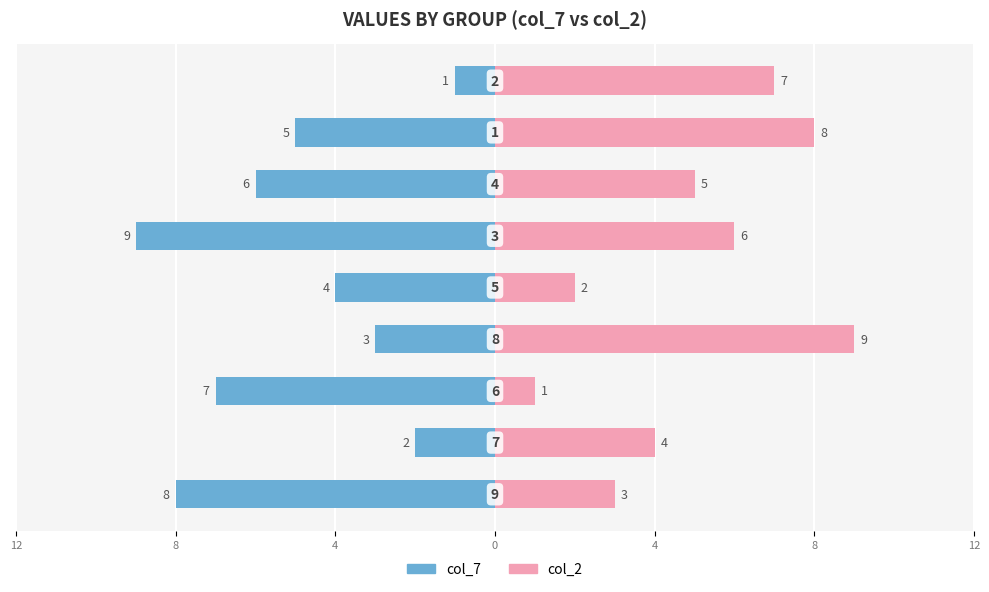

How many col_2 values are between 3 and 7?

5